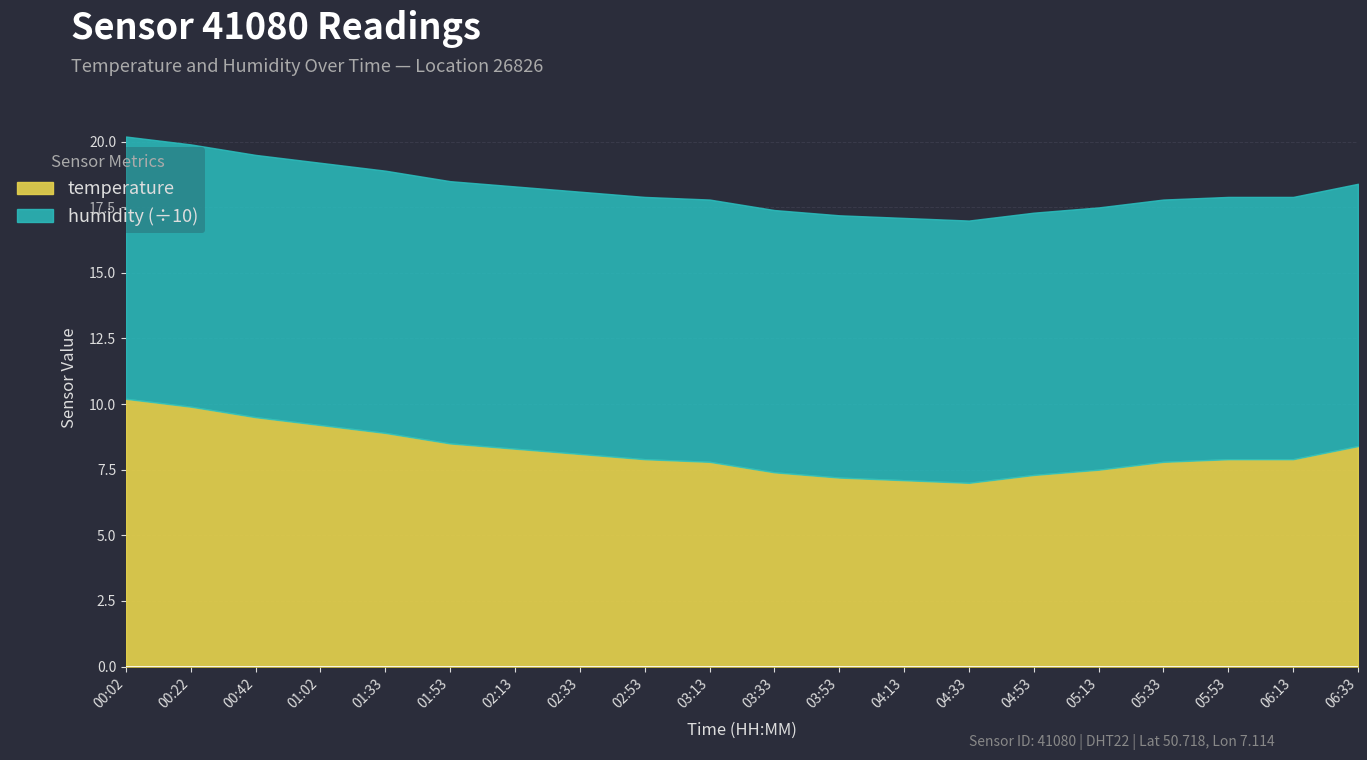

How many data points does each series have?

20